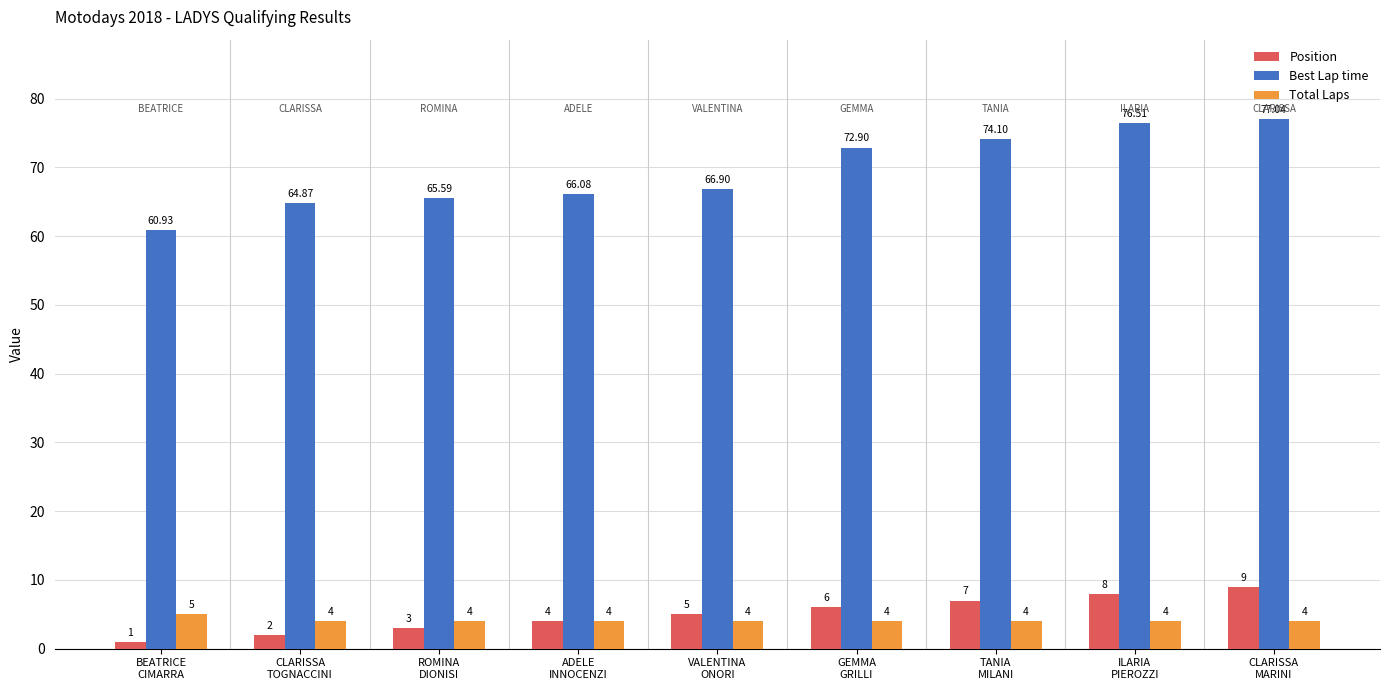

Is it true that Position equals 3.0 at ROMINA
DIONISI?

True